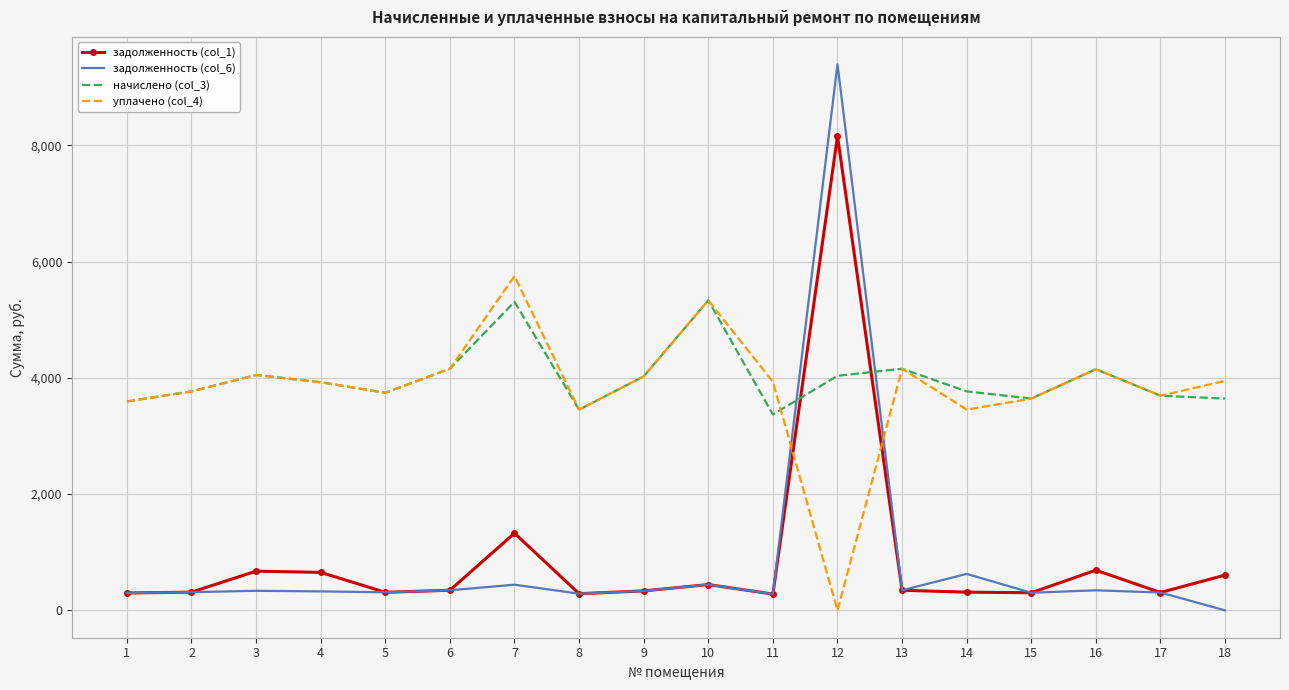

At which category does уплачено (col_4) reach its first local valley?

5